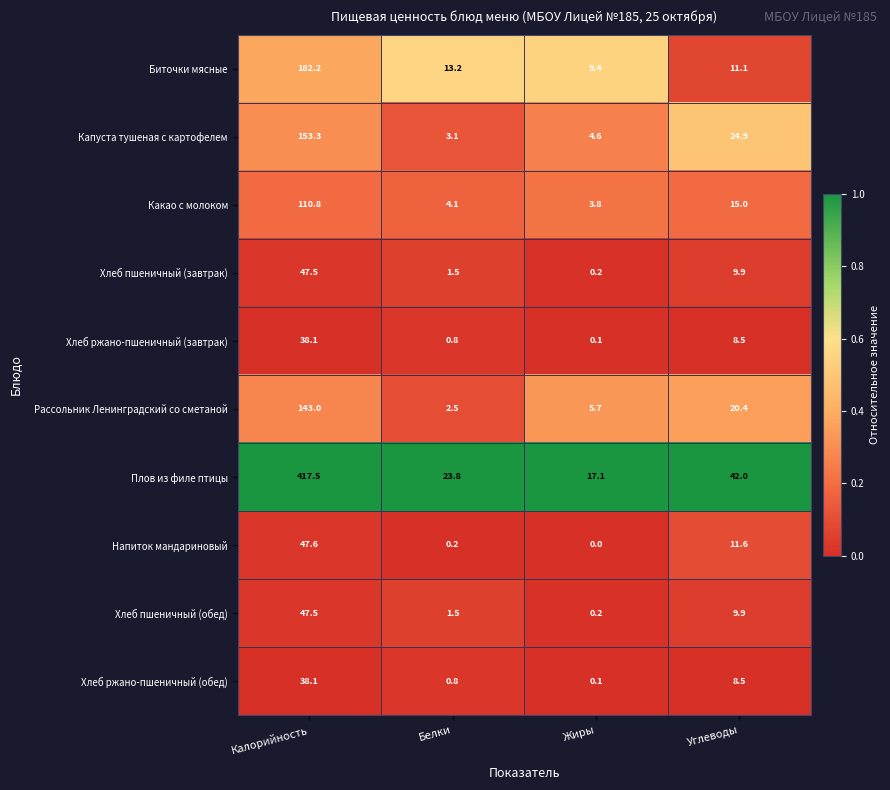

How many data points does each series have?

4